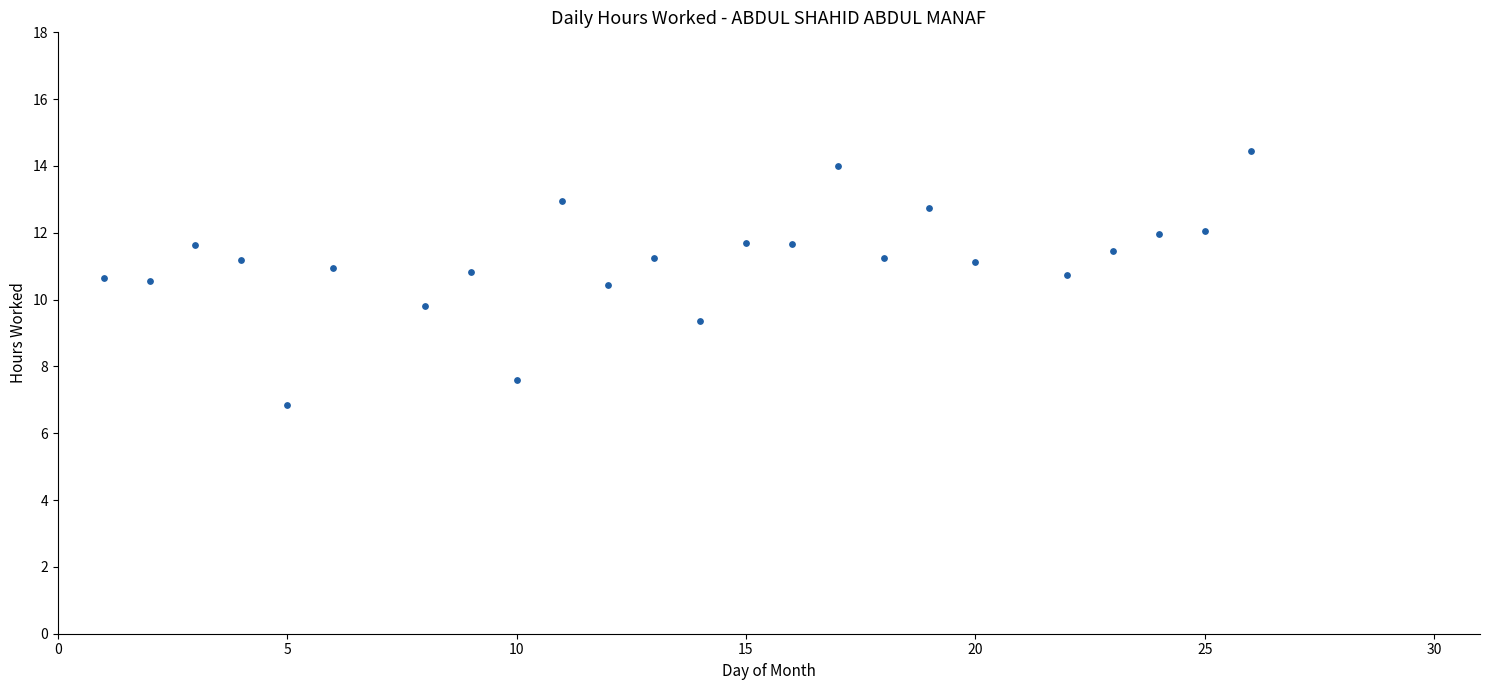

What is the range of X values (max minus min)?

25.0